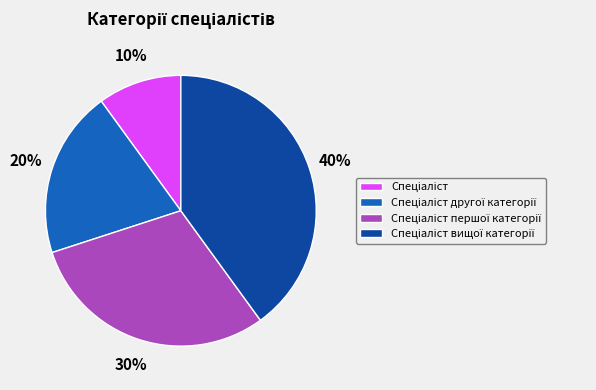

Is there any slice that represents more than half of the pie?

No